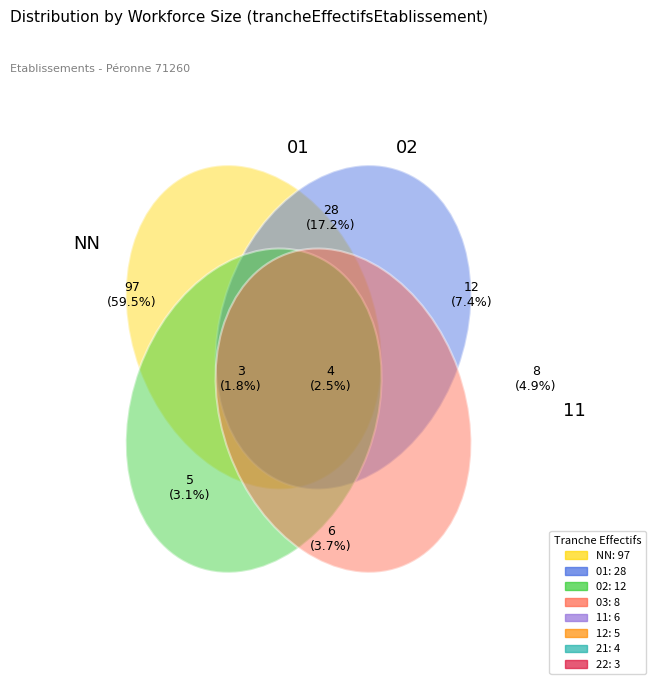

Is there a majority slice in this chart?

Yes